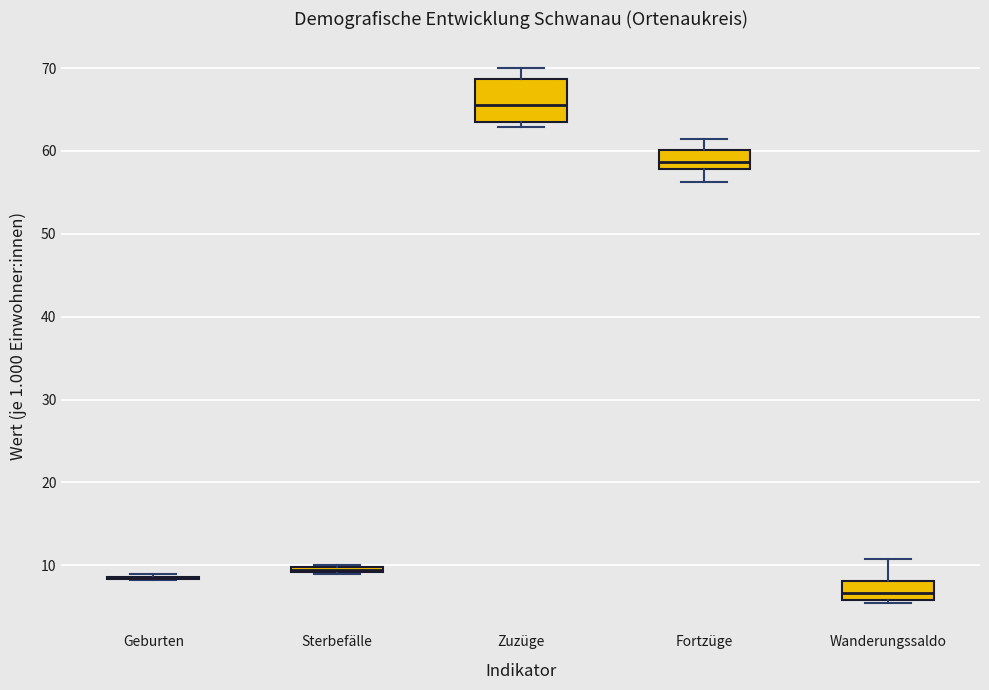

Which box is the tallest, from its lower edge to its upper edge?

Zuzüge